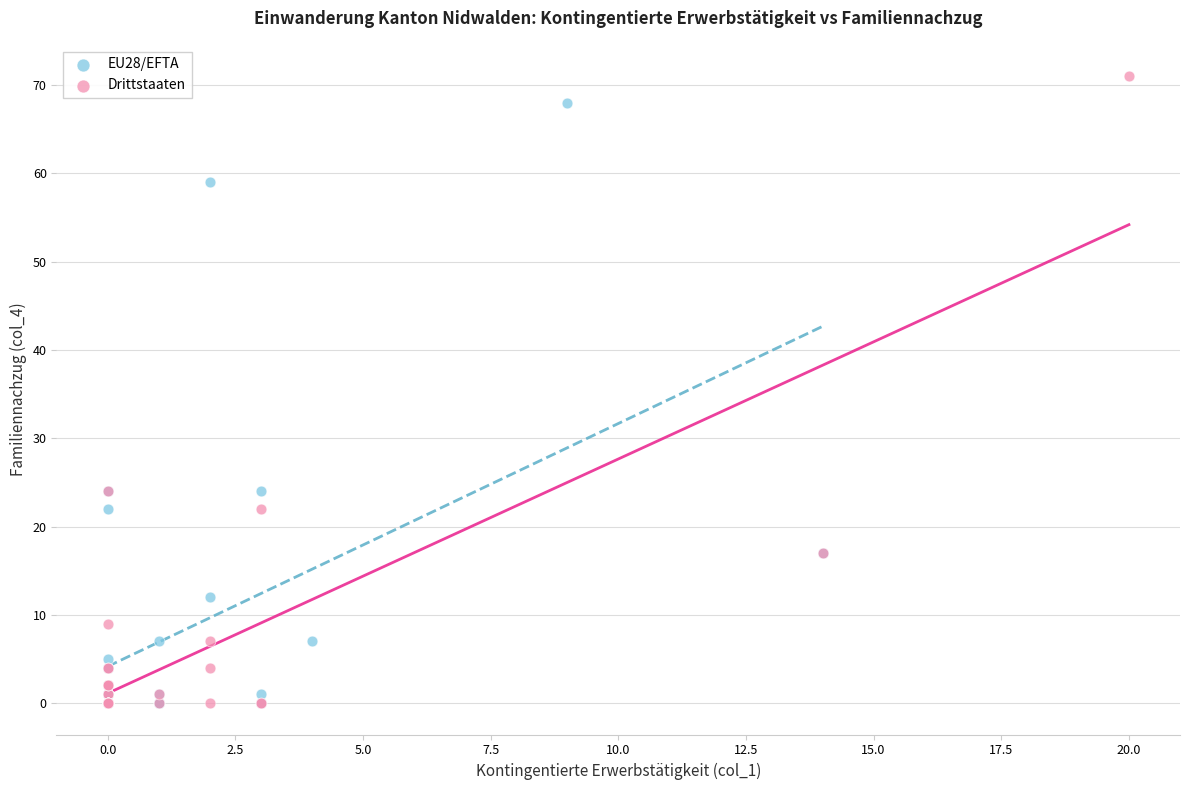

Which series has the largest Y range (max minus min)?

Drittstaaten